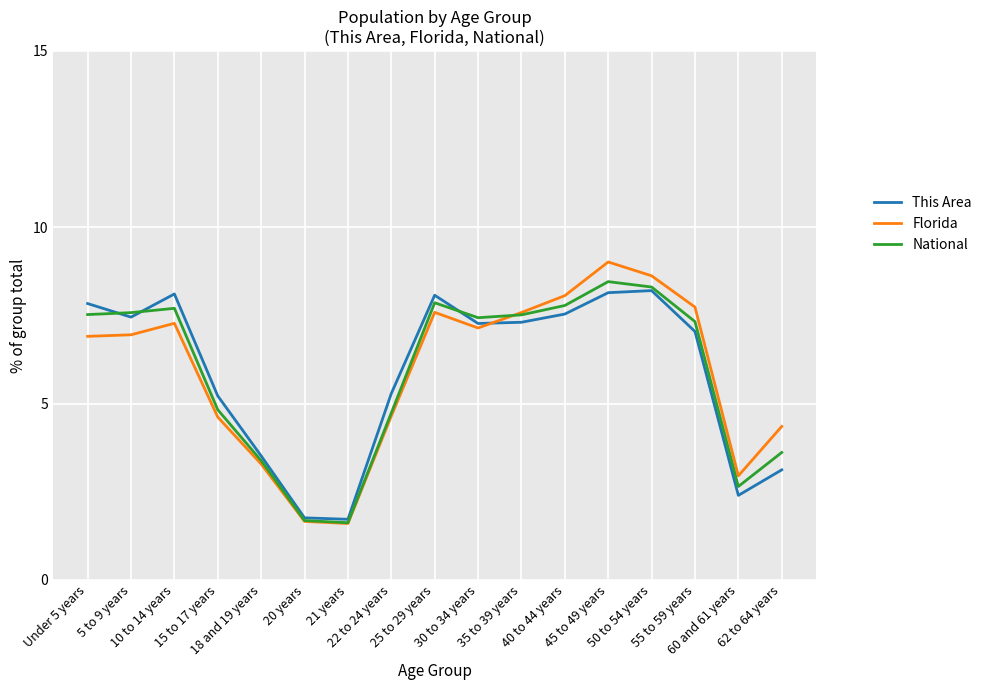

What is the lowest value of the Florida series?

1.6